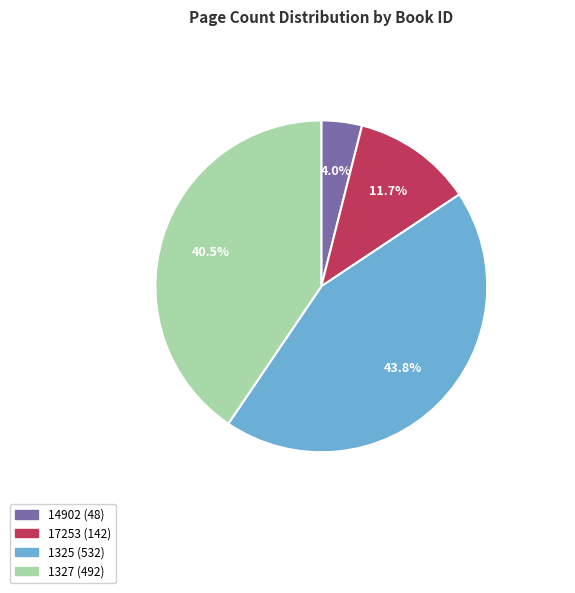

Is there a majority slice in this chart?

No